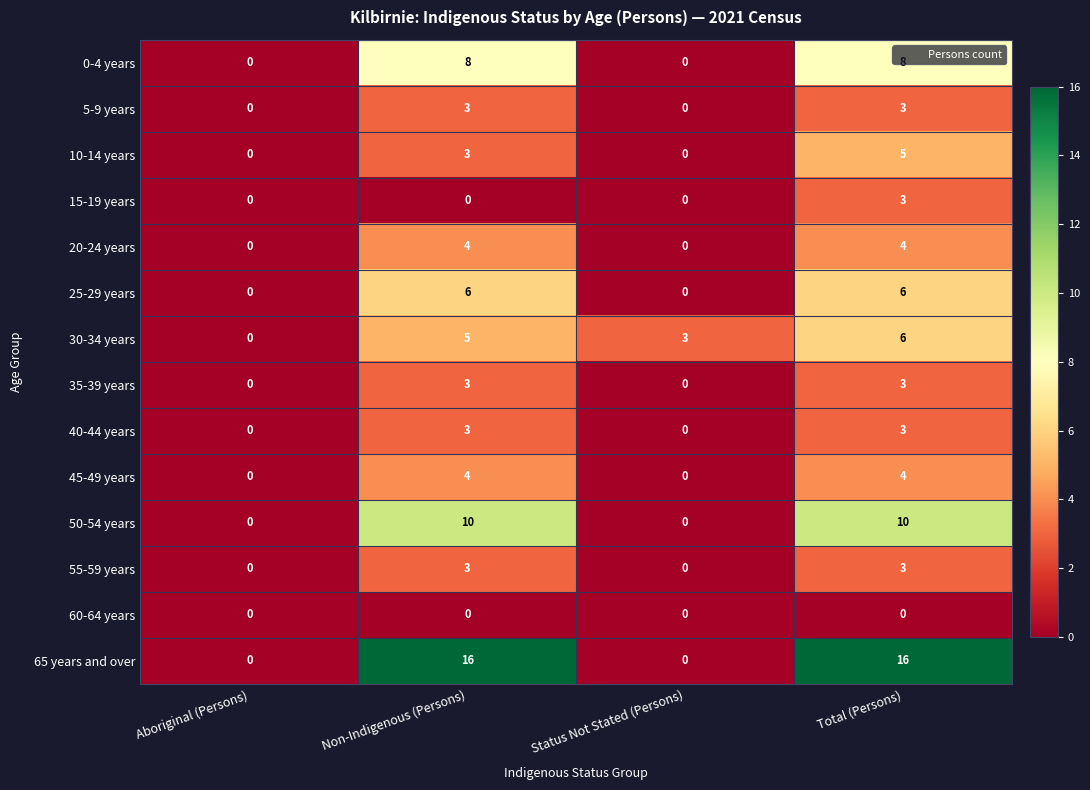

What is the greatest value displayed?

16